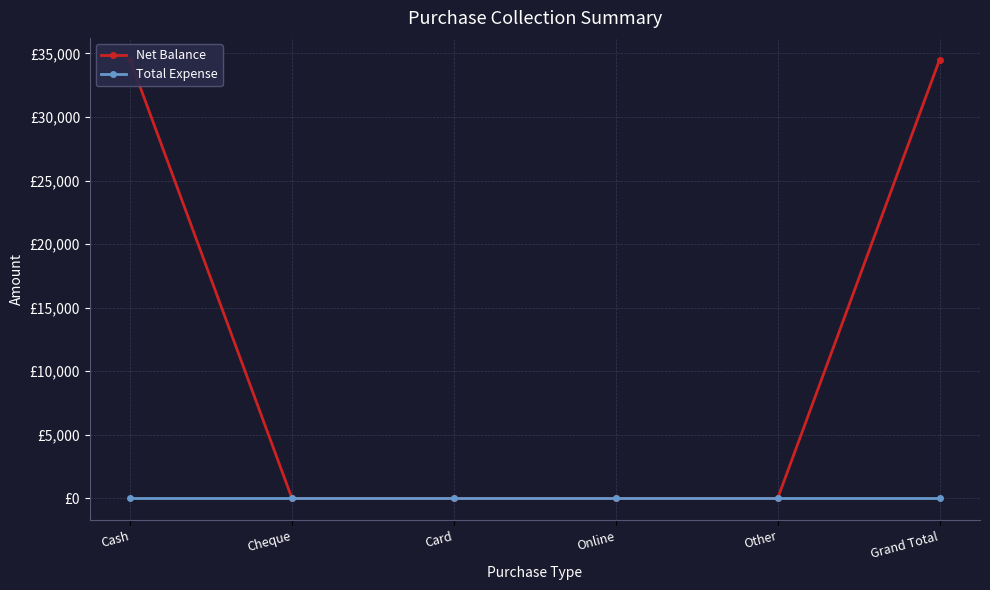

Is this an area chart (filled region under the line)?

No